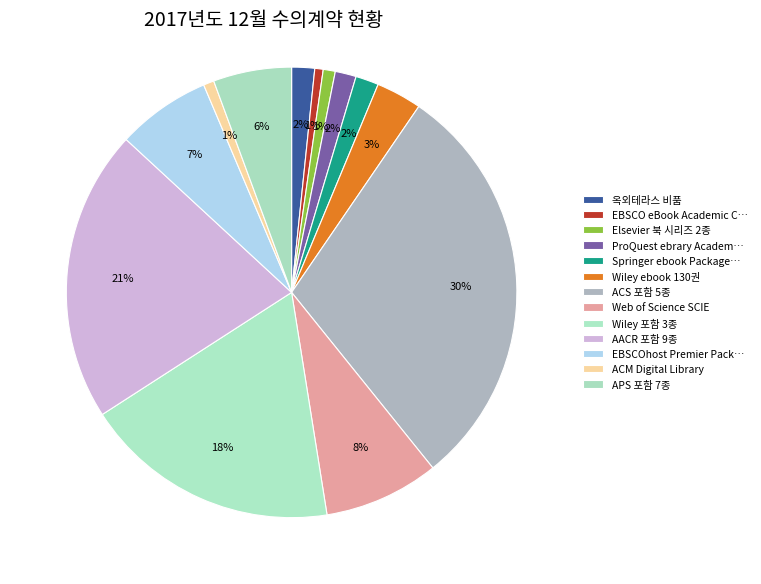

To the nearest percent, what percentage of the pie is AACR 포함 9종?

21%